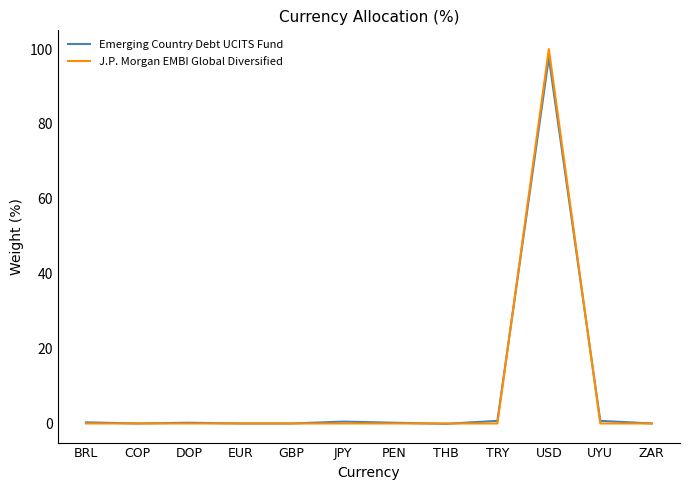

The value of J.P. Morgan EMBI Global Diversified at JPY is 0.0. True or false?

True